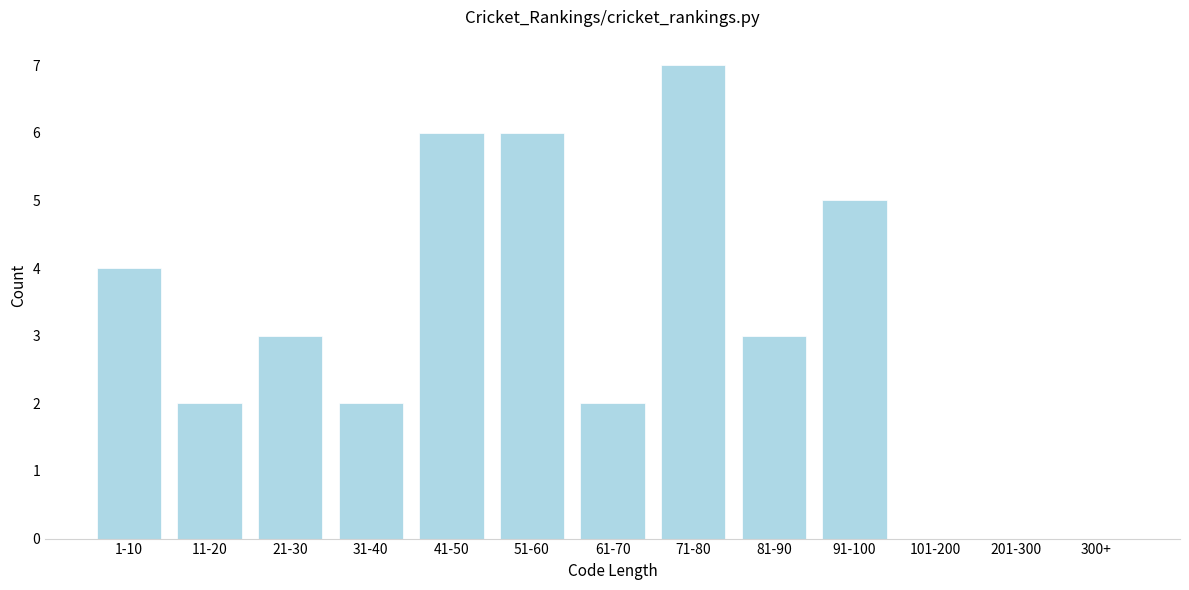

Reading left to right, transcribe all the data shown in this chart.

1-10=4	11-20=2	21-30=3	31-40=2	41-50=6	51-60=6	61-70=2	71-80=7	81-90=3	91-100=5	101-200=0	201-300=0	300+=0